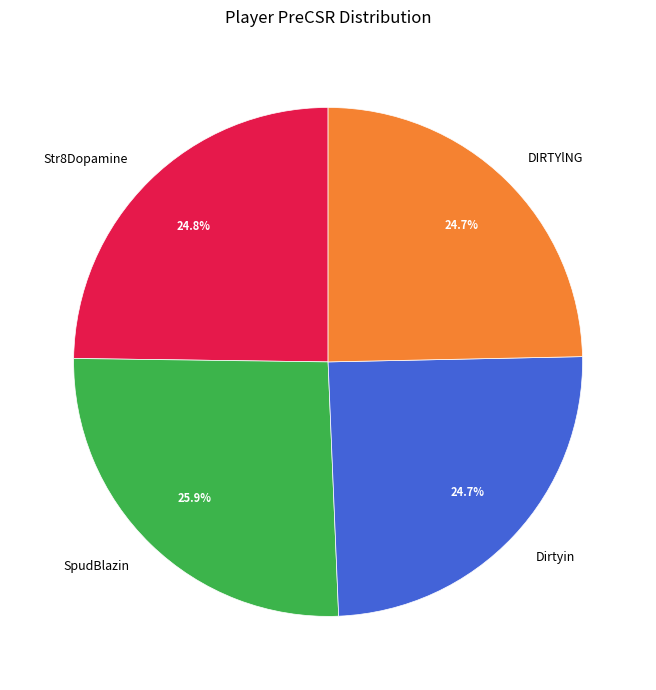

To the nearest percent, what portion does Str8Dopamine represent?

25%